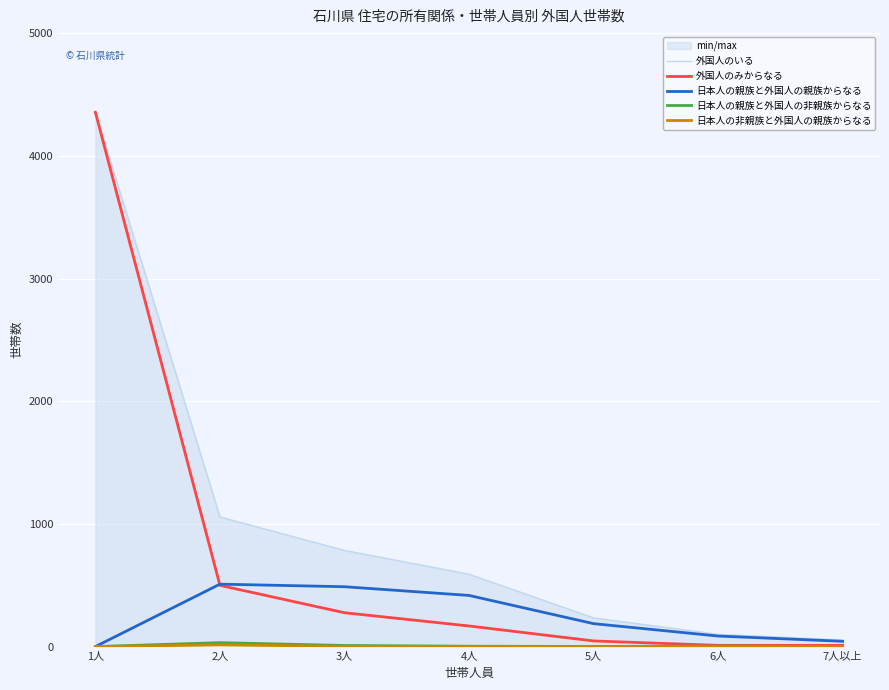

Reading left to right, list all the values displayed in this chart.

外国人のいる: 1人=4356	2人=1057	3人=784	4人=590	5人=234	6人=100	7人以上=54
外国人のみからなる: 1人=4356	2人=499	3人=276	4人=168	5人=46	6人=10	7人以上=10
日本人の親族と外国人の親族からなる: 1人=0	2人=509	3人=488	4人=417	5人=187	6人=86	7人以上=43
日本人の親族と外国人の非親族からなる: 1人=0	2人=32	3人=9	4人=3	5人=1	6人=4	7人以上=1
日本人の非親族と外国人の親族からなる: 1人=0	2人=14	3人=2	4人=1	5人=0	6人=0	7人以上=0